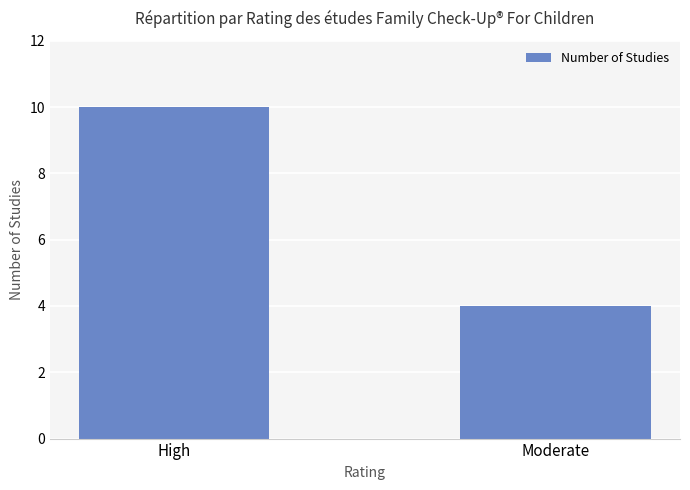

What is the label of the 1st bar from the right?

Moderate